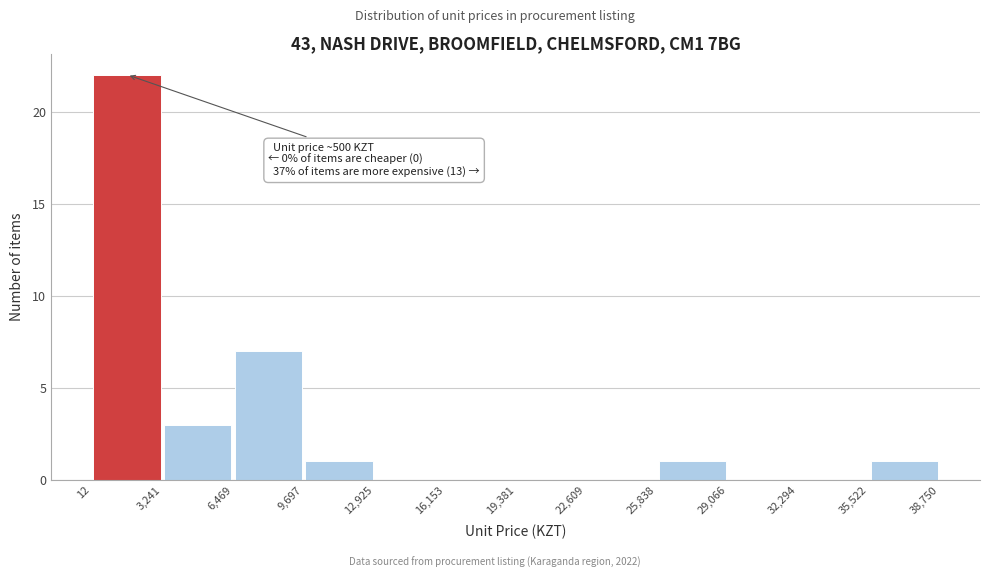

Over which range of the x-axis is the bar tallest?

12 to 3,241